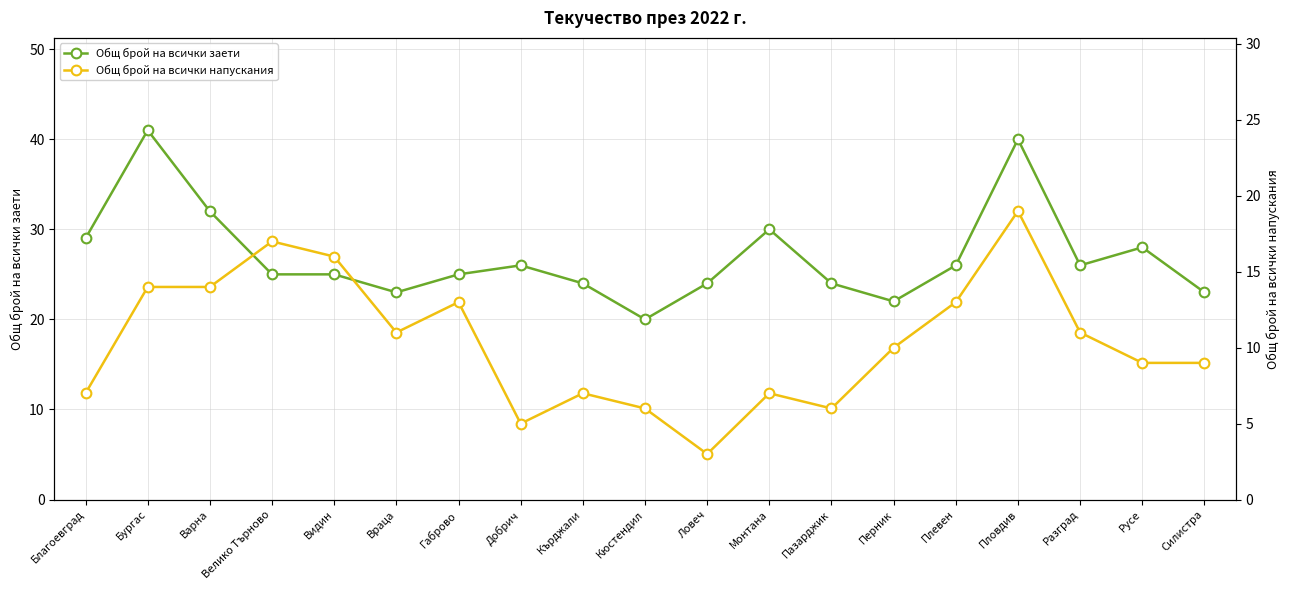

Rank the categories by Общ брой на всички напускания value from lowest to highest.

Ловеч, Добрич, Кюстендил, Пазарджик, Благоевград, Кърджали, Монтана, Русе, Силистра, Перник, Враца, Разград, Габрово, Плевен, Бургас, Варна, Видин, Велико Търново, Пловдив